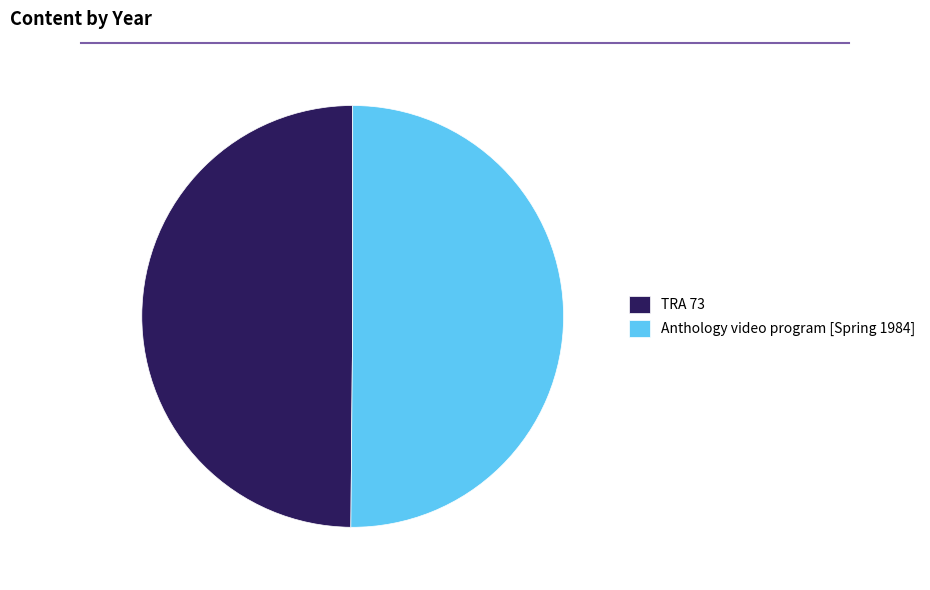

Count the number of slices in the pie.

2